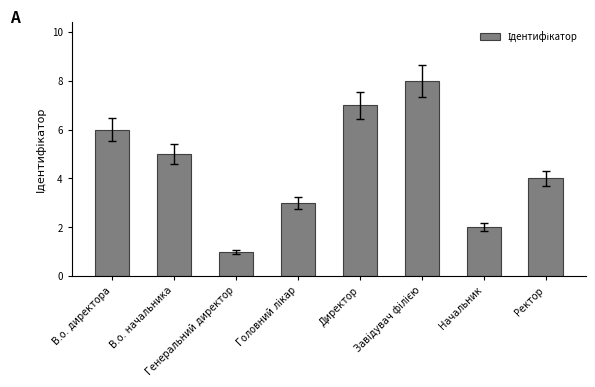

True or false: the data shows 5 at В.о. начальника.

True